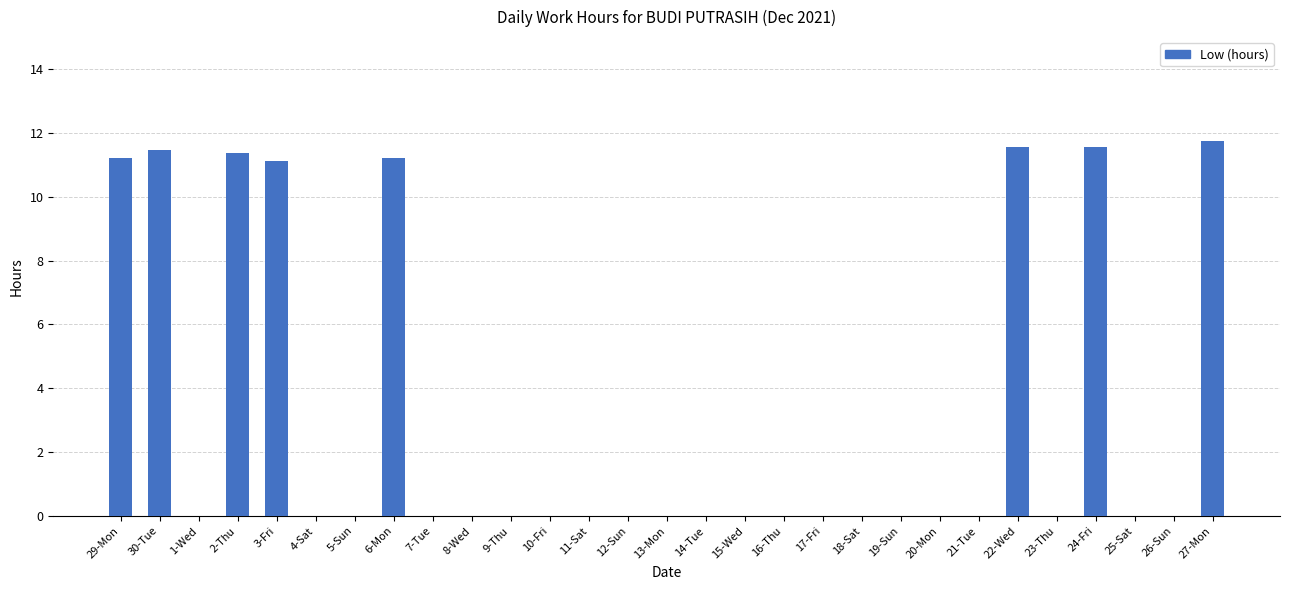

What is the sum of all values?

91.2